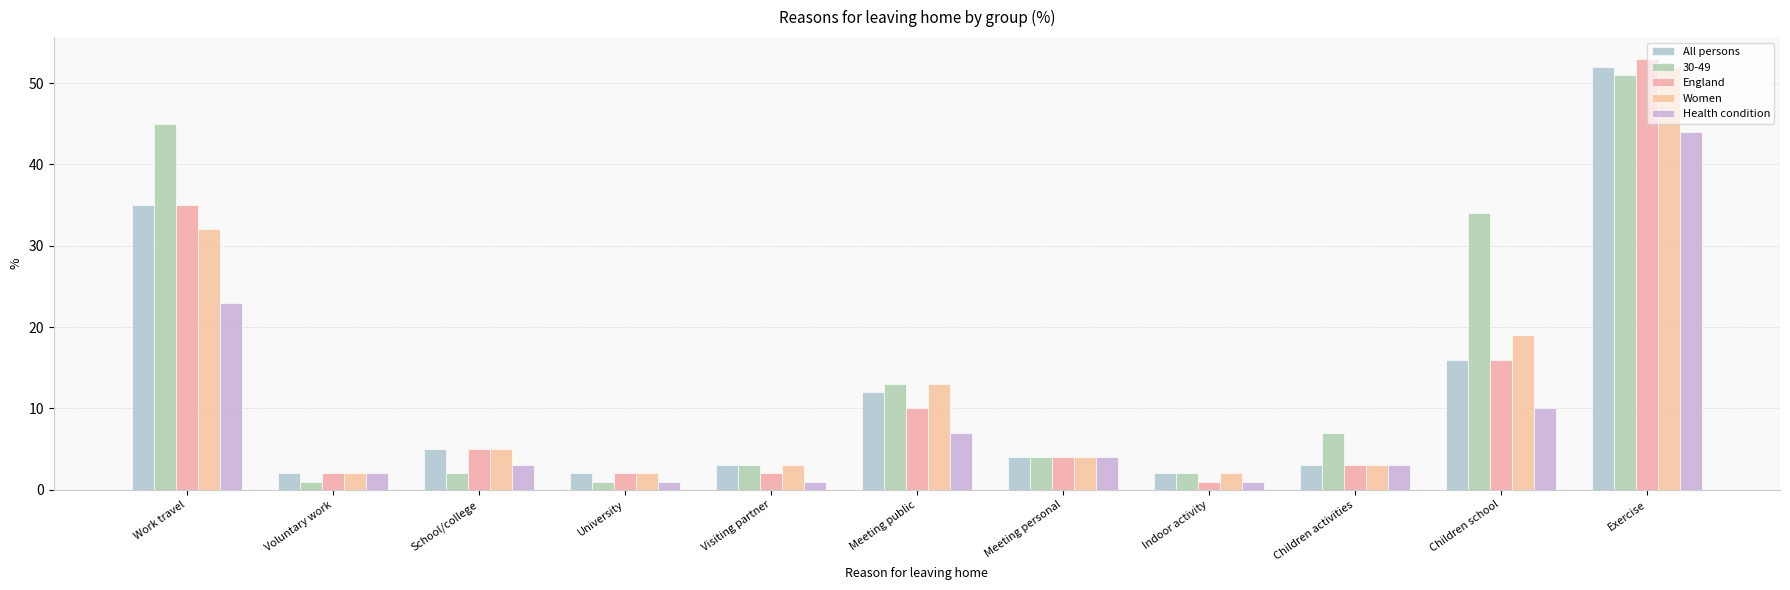

Is it true that Women equals 32 at Work travel?

True